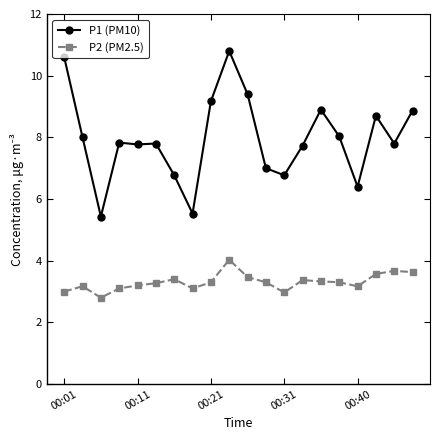

Which series has the largest total across all categories?

P1 (PM10)